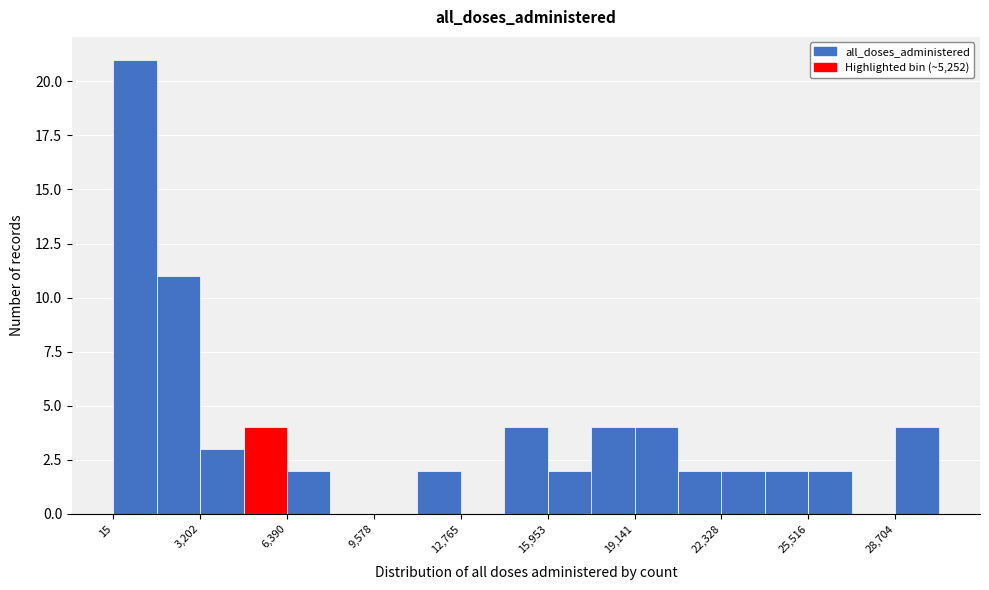

Read against the x-axis, roughly where is the centre of the tallest bar?

1000